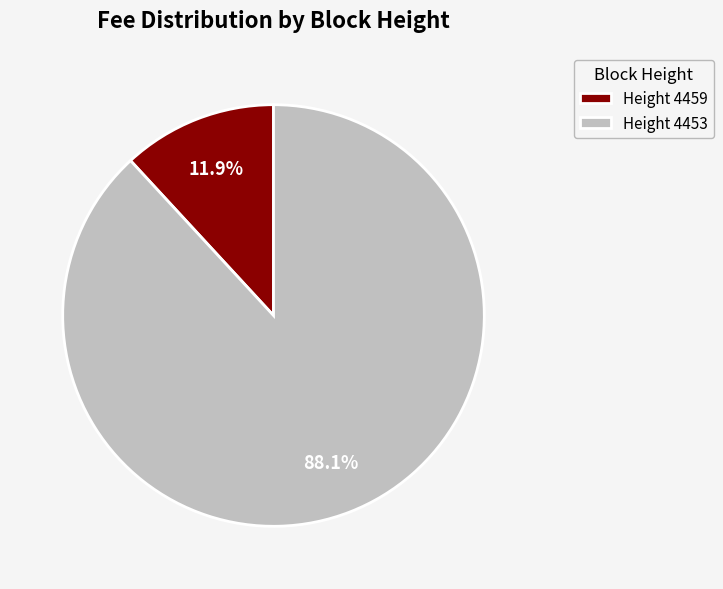

Is there any slice that represents more than half of the pie?

Yes